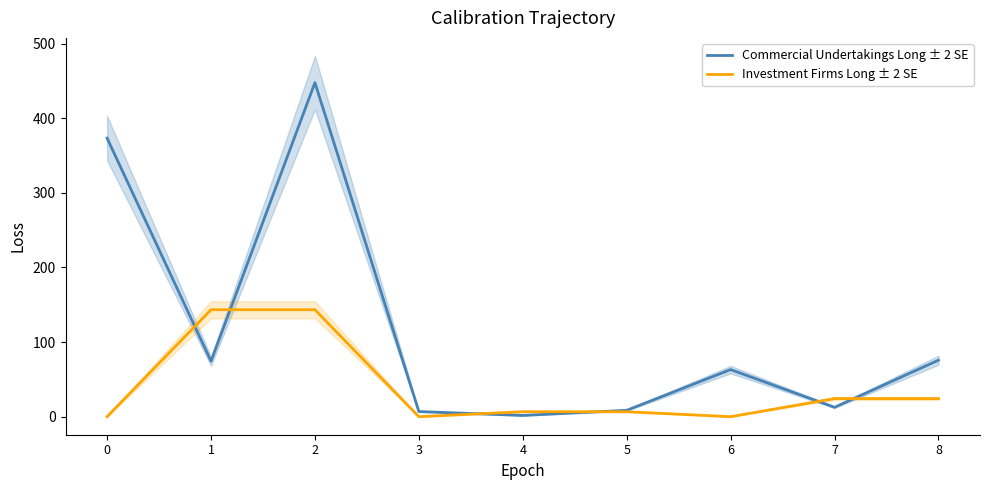

At how many categories does at least one series exceed 160?

2